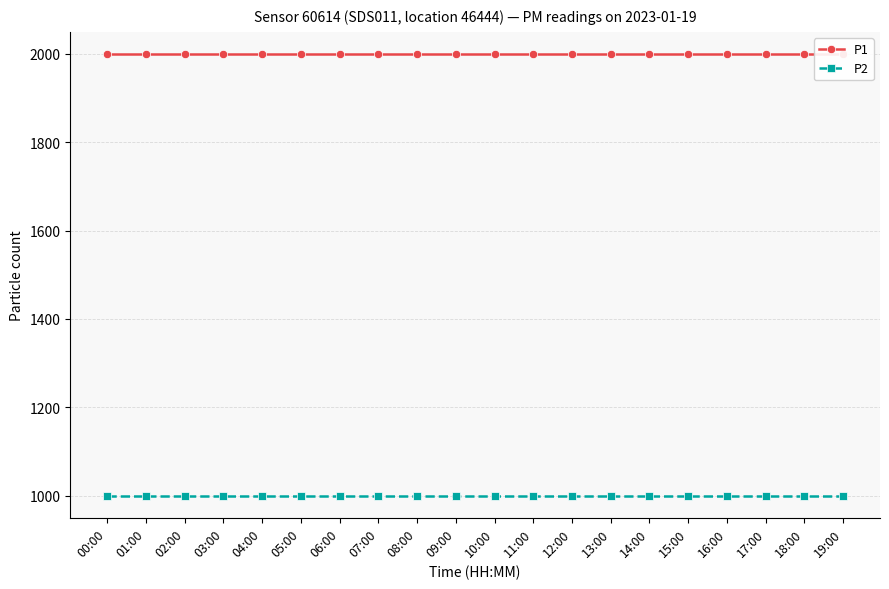

Which series has the largest total across all categories?

P1